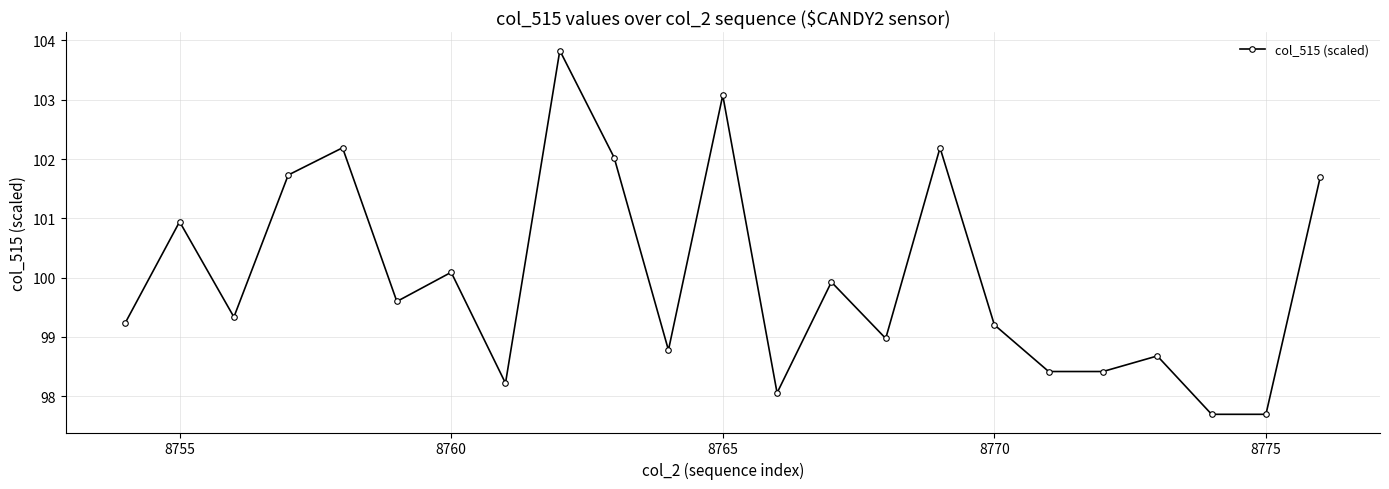

What is the greatest value displayed?

103.8